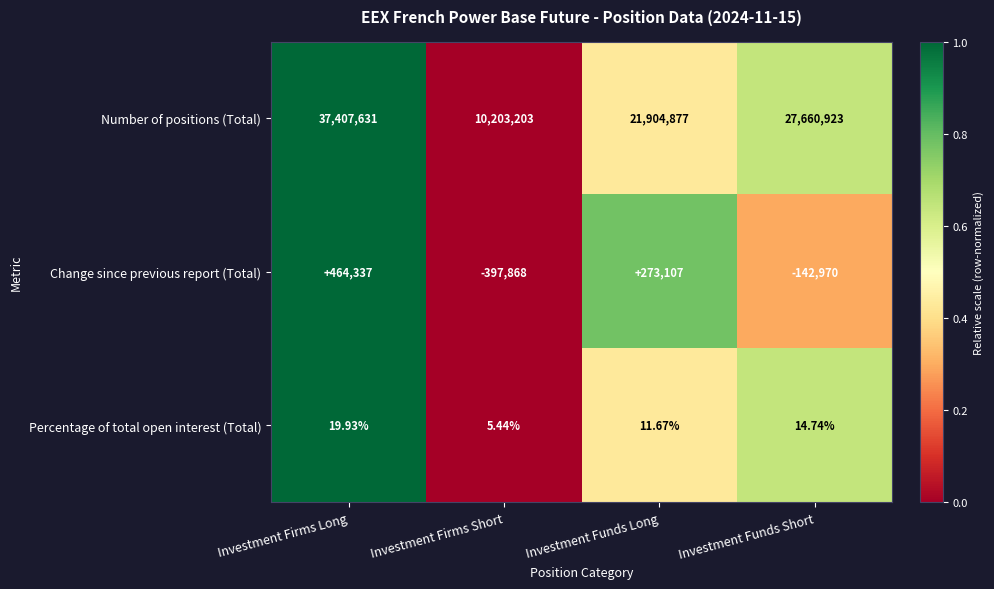

Which label corresponds to the smallest value in the chart?

Investment Firms Short